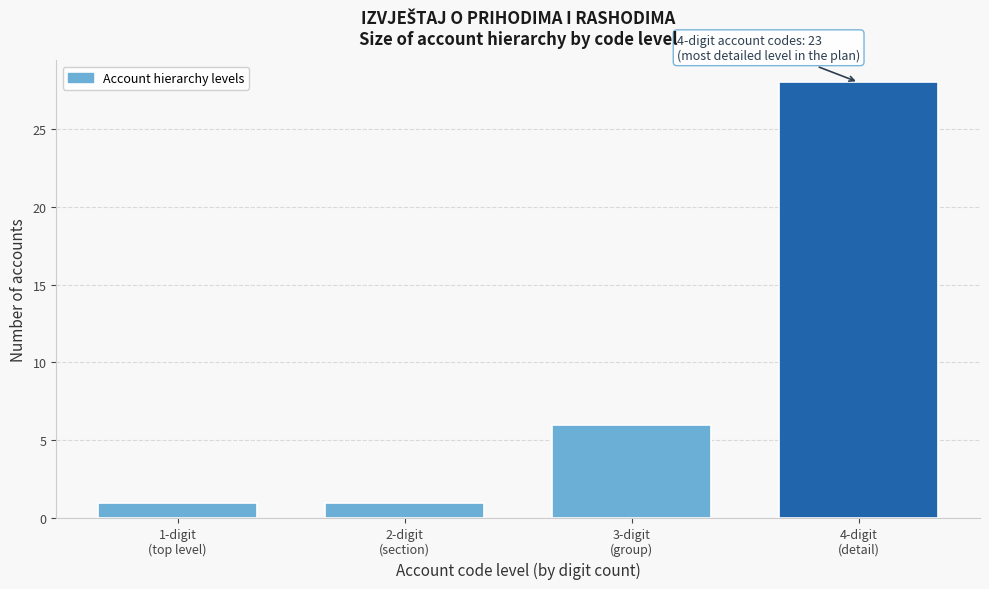

Reading left to right, extract all data points from this chart.

1	1	6	28